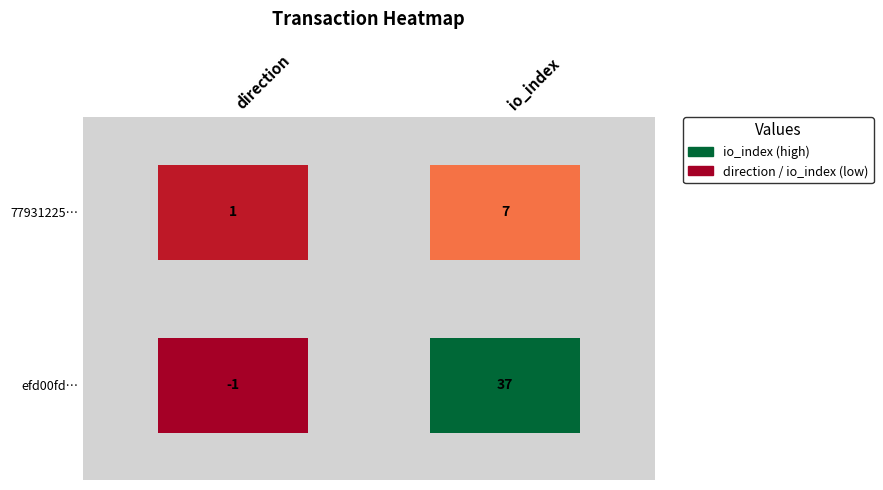

Rank the series at 1 from highest to lowest value.

efd00fd203441bb50e86bfcb934bfbc366add33, 77931225e68231049469053fdb47b540f05a93c